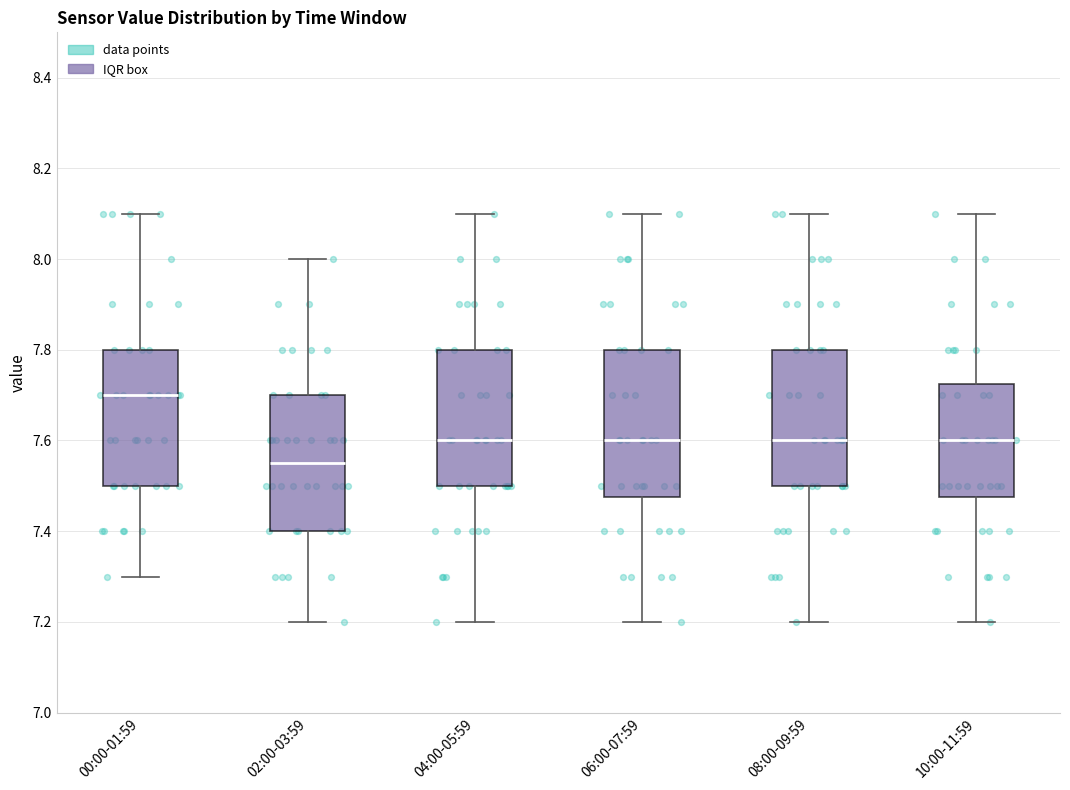

Where is the lower edge of the box for 00:00-01:59 on the y-axis? The values are not printed on the chart, so give them approximately, as read against the axis.

7.50